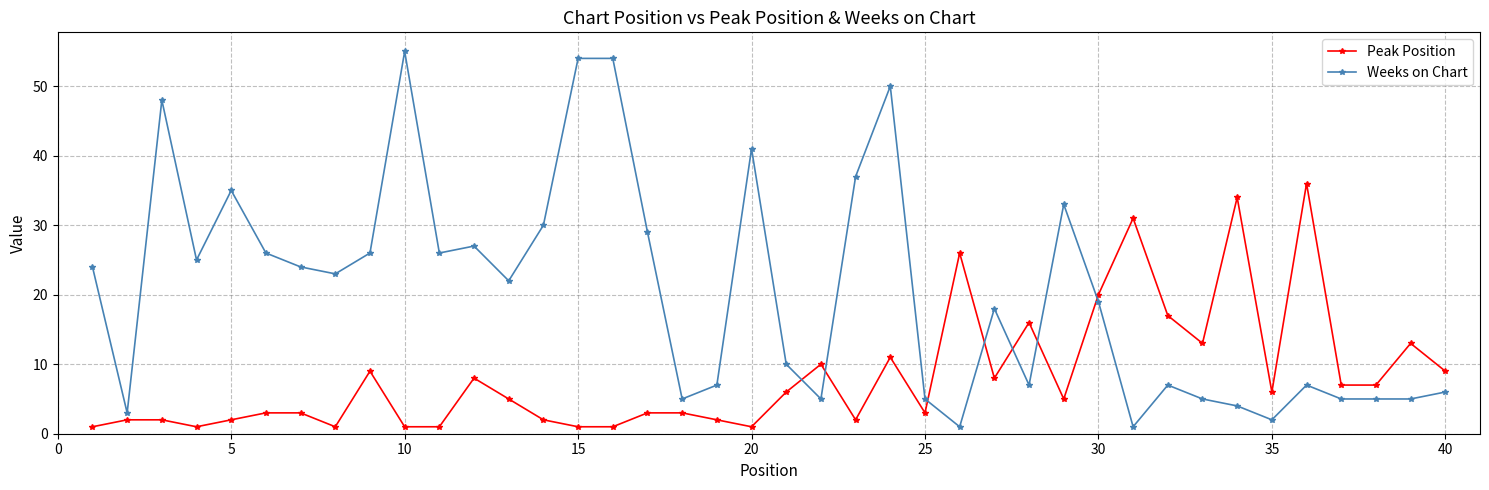

Rank the series by their maximum value, from lowest to highest.

Peak Position, Weeks on Chart